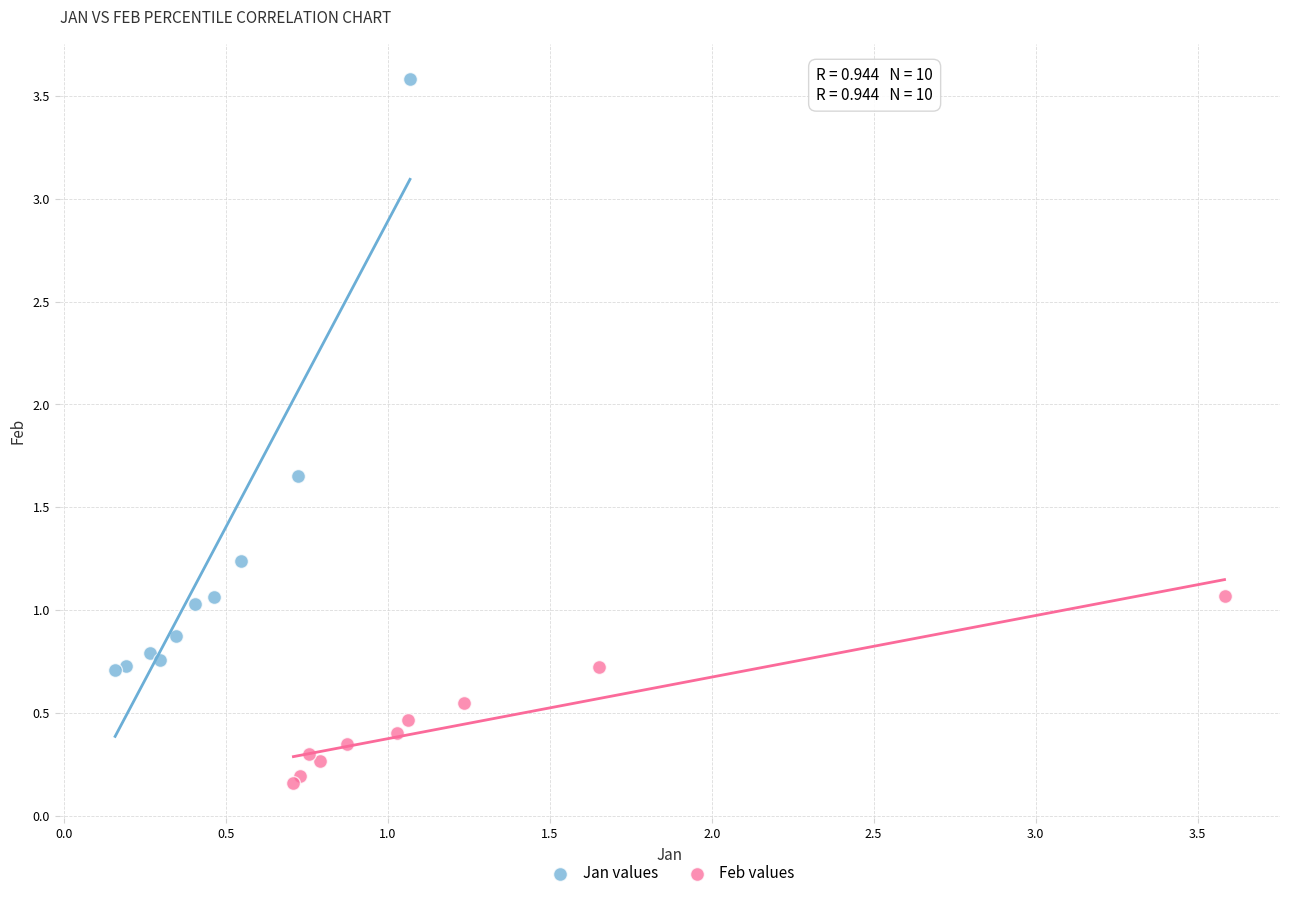

Which series has the widest spread of Y values?

Jan values